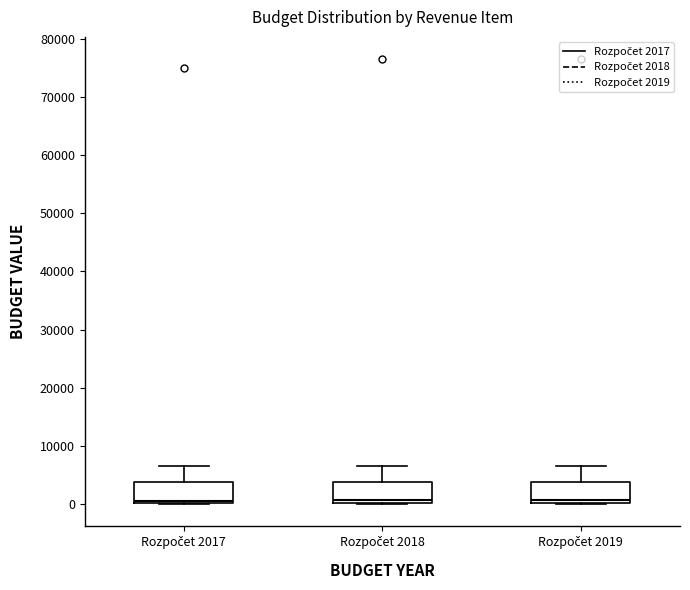

Reading left to right, read every box against the y-axis: the position of its median line, the range the box covers, and the ends of its whiskers. The values are not printed on the chart, so give them approximately, as read against the axis.

Rozpočet 2017: median 1000, box 0 to 4000, whiskers 0 to 7000
Rozpočet 2018: median 1000, box 0 to 4000, whiskers 0 to 7000
Rozpočet 2019: median 1000, box 0 to 4000, whiskers 0 to 7000